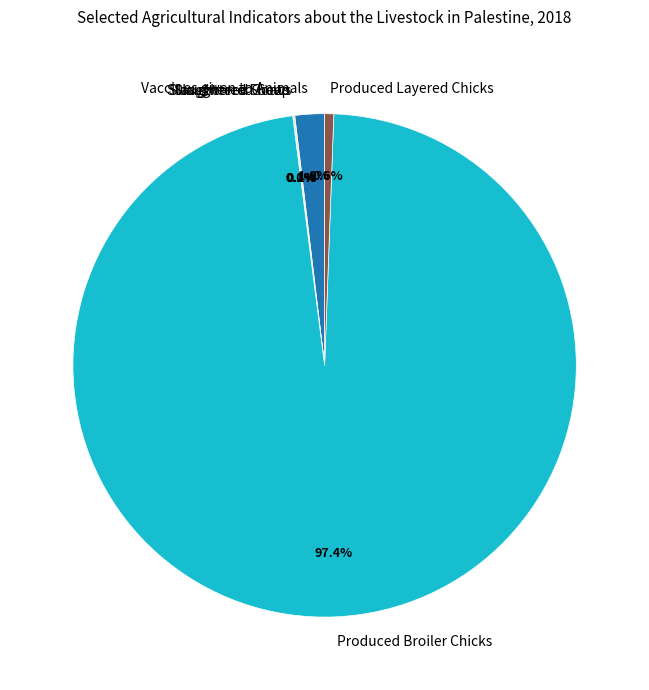

Which category has the biggest portion of the pie?

Produced Broiler Chicks